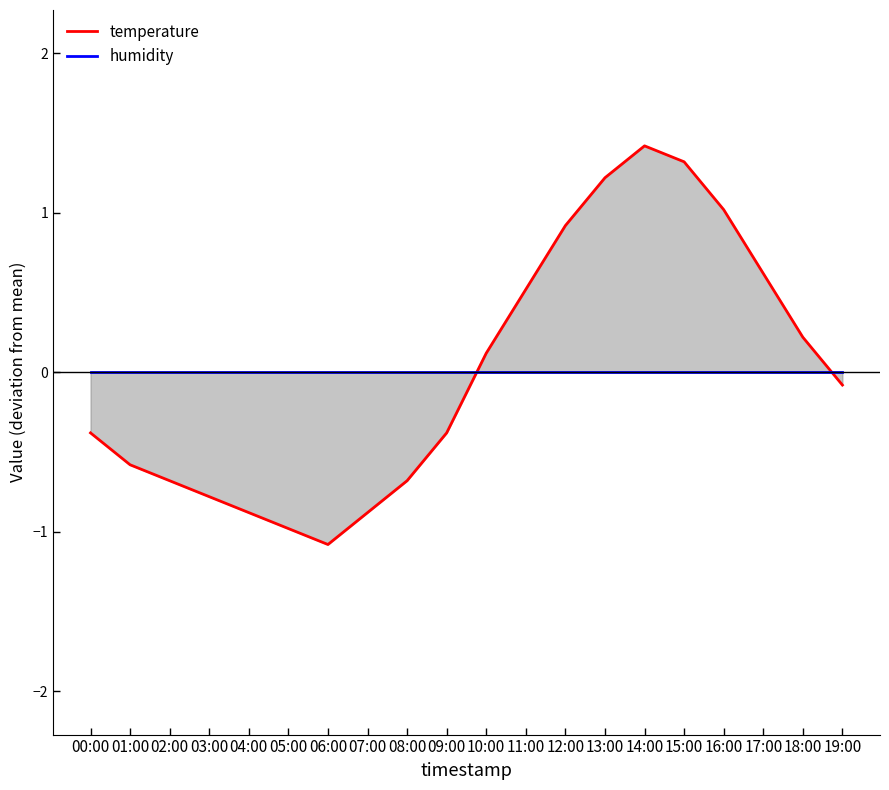

What value does the temperature series have at 18:00?

0.2